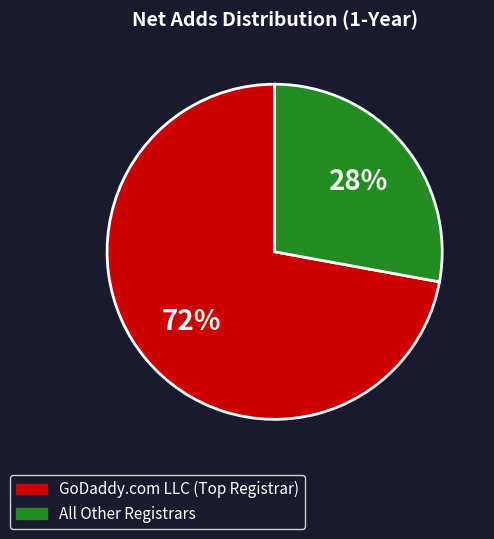

Does any single category account for the majority?

Yes